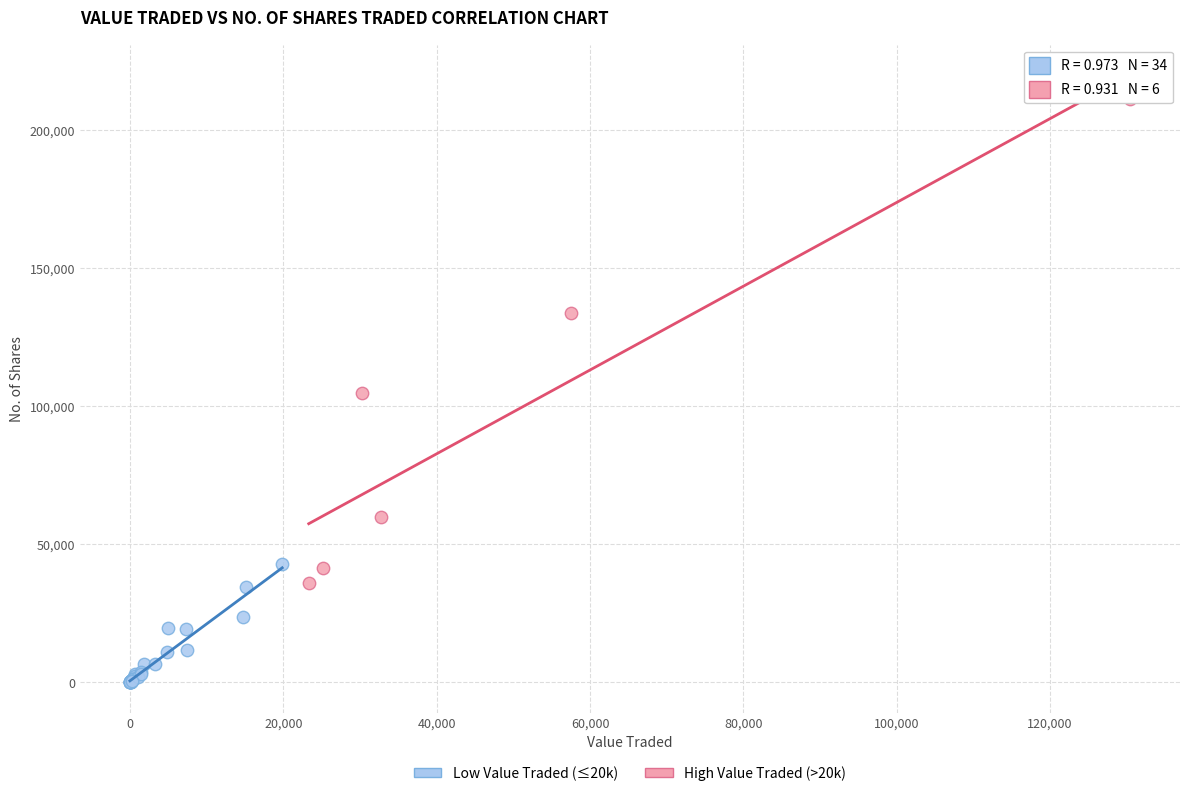

Which series reaches the maximum Y coordinate?

High Value Traded (>20k)